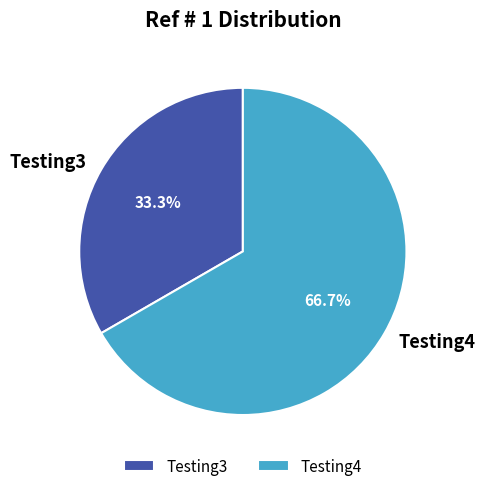

Rank the categories by value from highest to lowest.

Testing4, Testing3